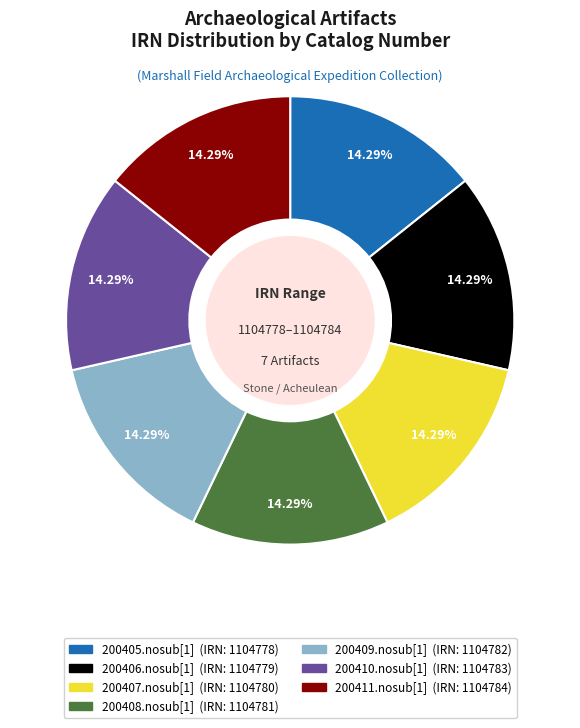

What is the ratio of the value at 200406.nosub[1] to the value at 200407.nosub[1]?

1.0